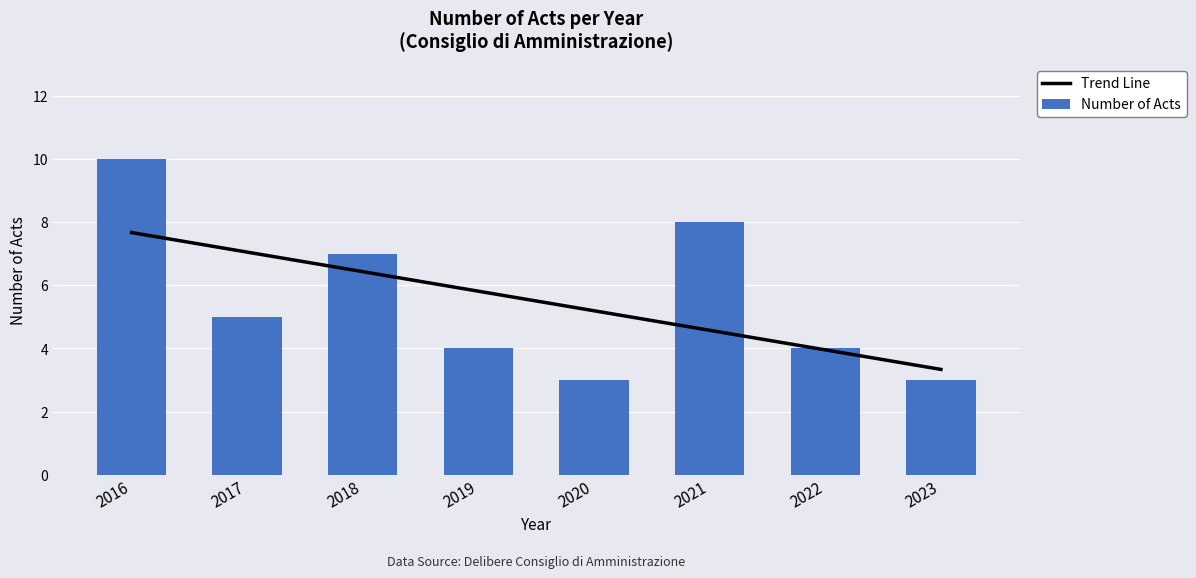

Approximately how many times larger is the value at 2020 compared to 2016?

0.3